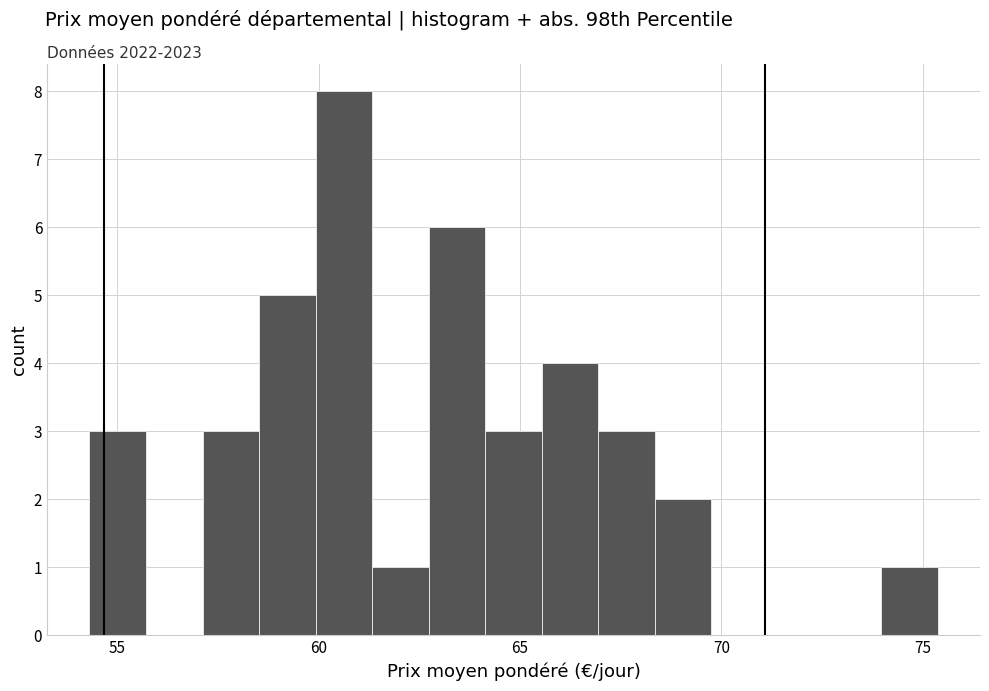

Around what value on the x-axis is the tallest bar? Give the approximate position of its centre, as read against the axis.

60.5